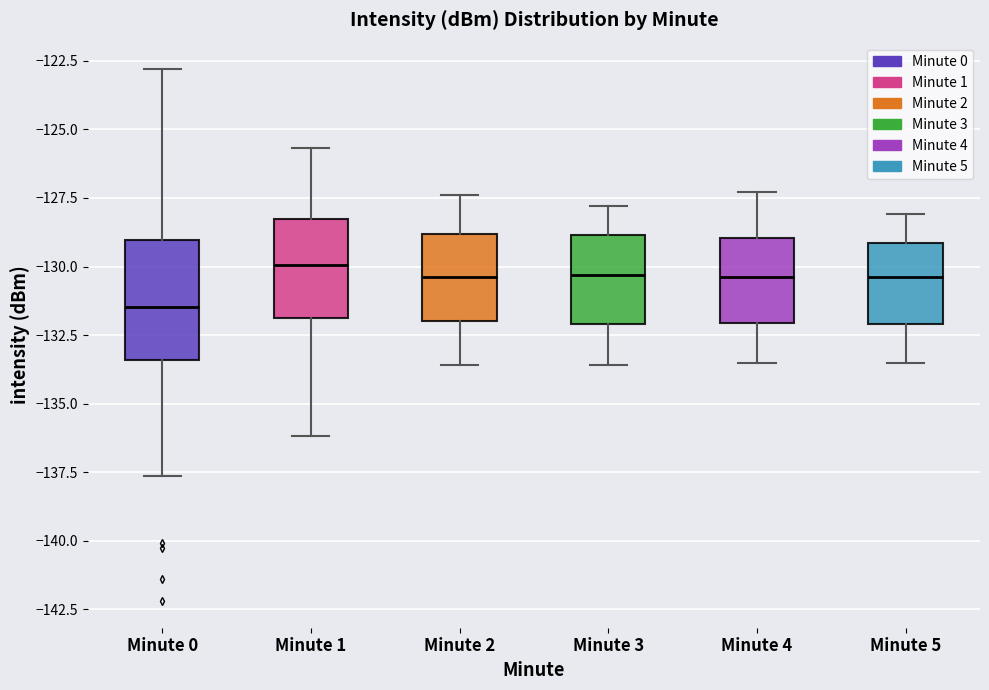

Reading left to right, transcribe this box plot: for each box, give where its median line is, the range the box spans, and where its two whiskers end, as read against the y-axis. The values are not printed on the chart, so give them approximately, as read against the axis.

Minute 0: median -131.5, box -133.5 to -129.0, whiskers -137.5 to -123.0
Minute 1: median -130.0, box -132.0 to -128.5, whiskers -136.0 to -125.5
Minute 2: median -130.5, box -132.0 to -129.0, whiskers -133.5 to -127.5
Minute 3: median -130.5, box -132.0 to -129.0, whiskers -133.5 to -128.0
Minute 4: median -130.5, box -132.0 to -129.0, whiskers -133.5 to -127.5
Minute 5: median -130.5, box -132.0 to -129.0, whiskers -133.5 to -128.0